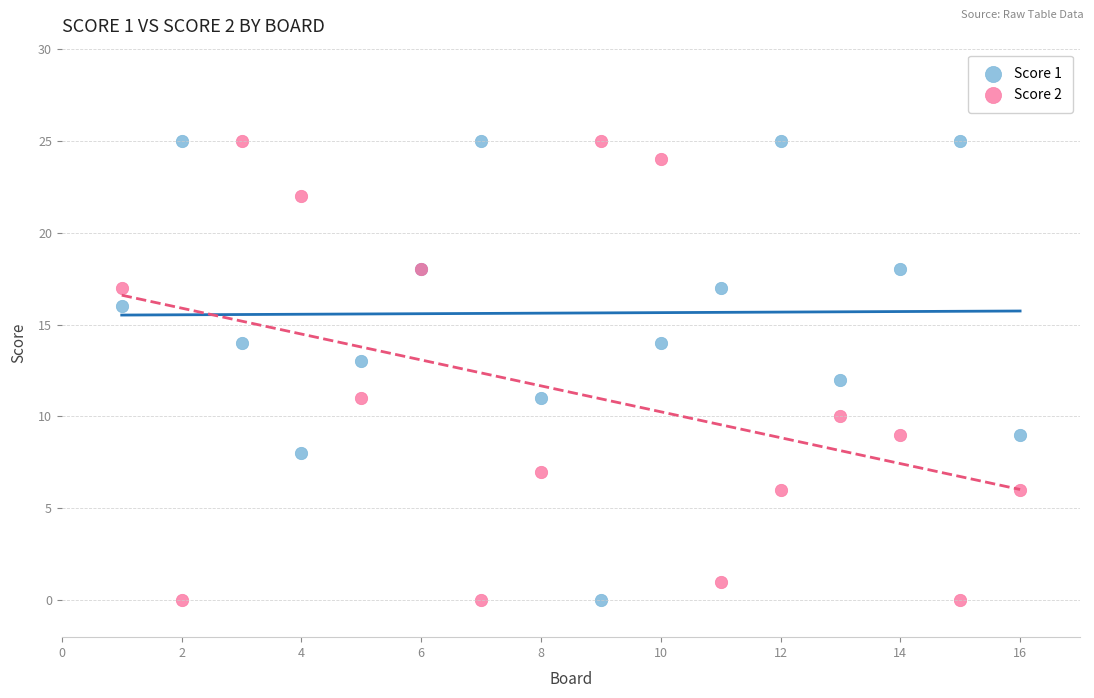

What is the X range (max minus min) for the scatter plot?

15